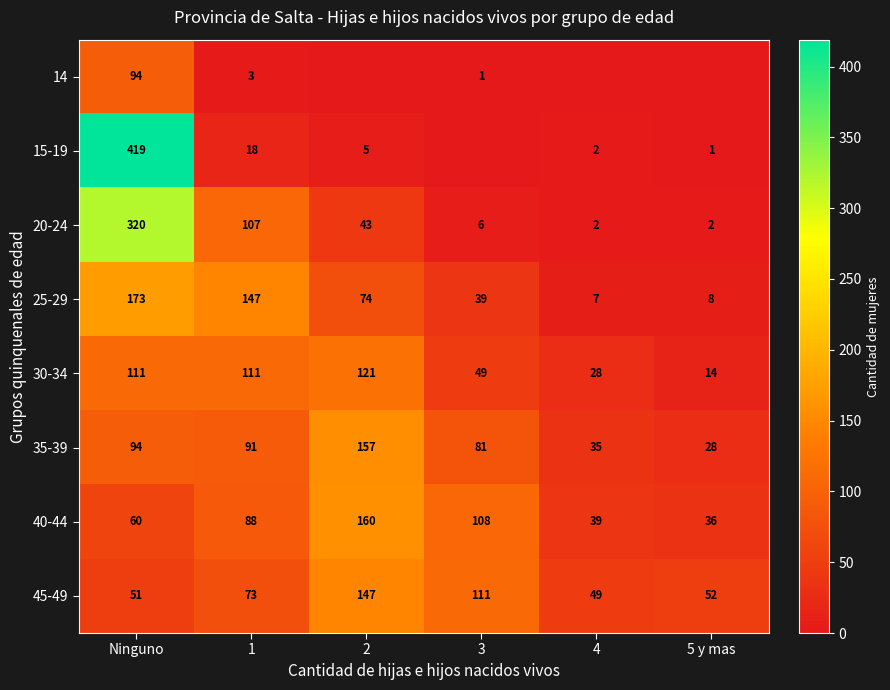

What is the difference between the highest and lowest values at Ninguno?

368